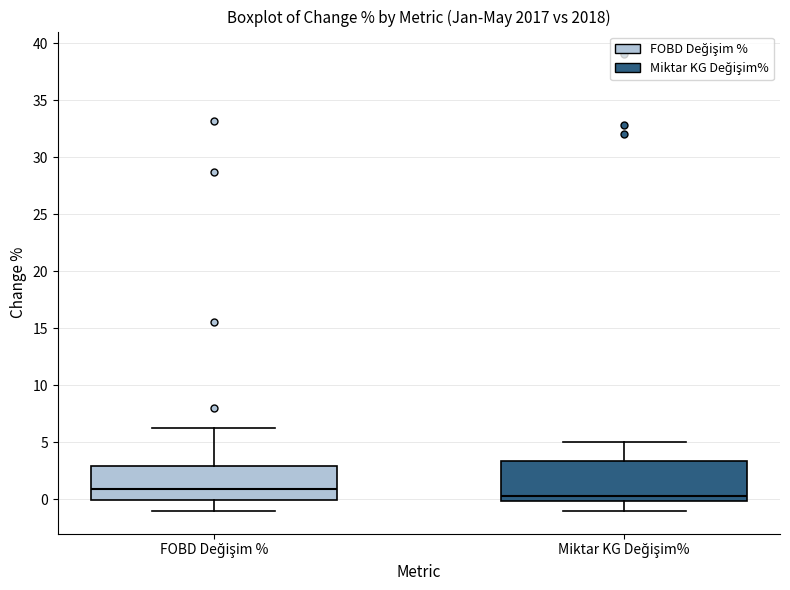

Which box's median line is the highest?

FOBD Değişim %